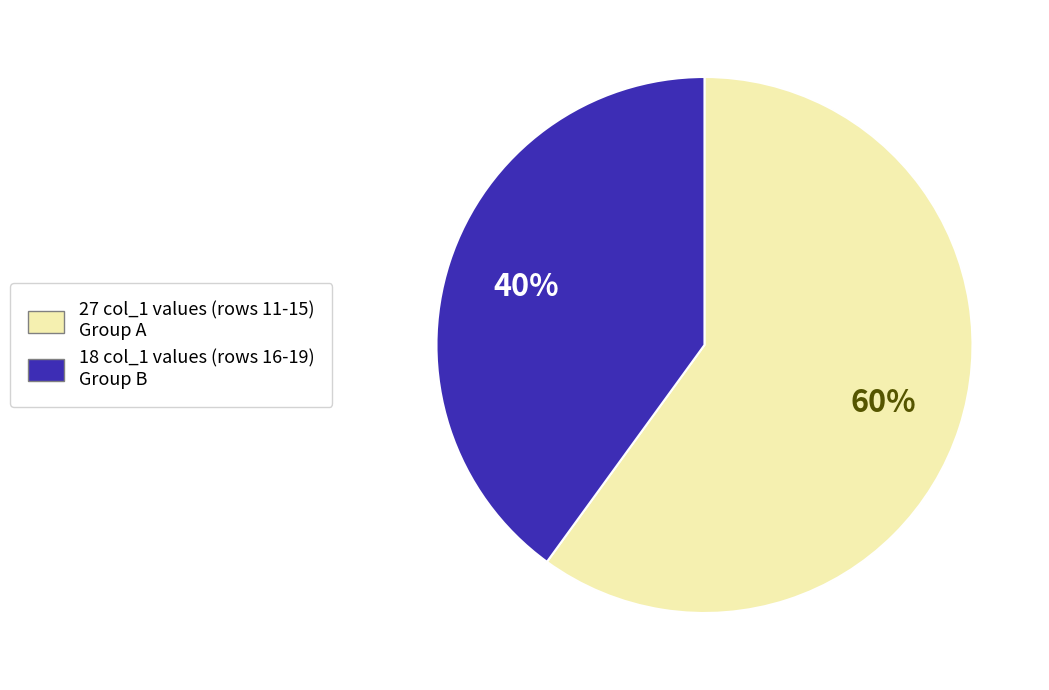

What is the largest slice in the pie chart?

27 col_1 values (rows 11-15) Group A